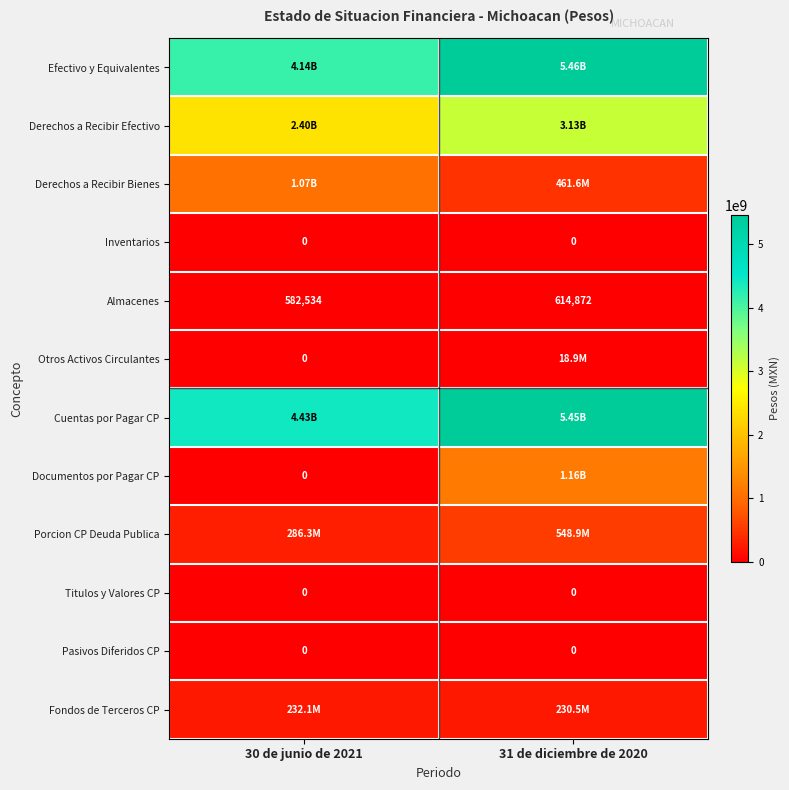

What is the difference between the maximum and minimum values in the Almacenes series?

32338